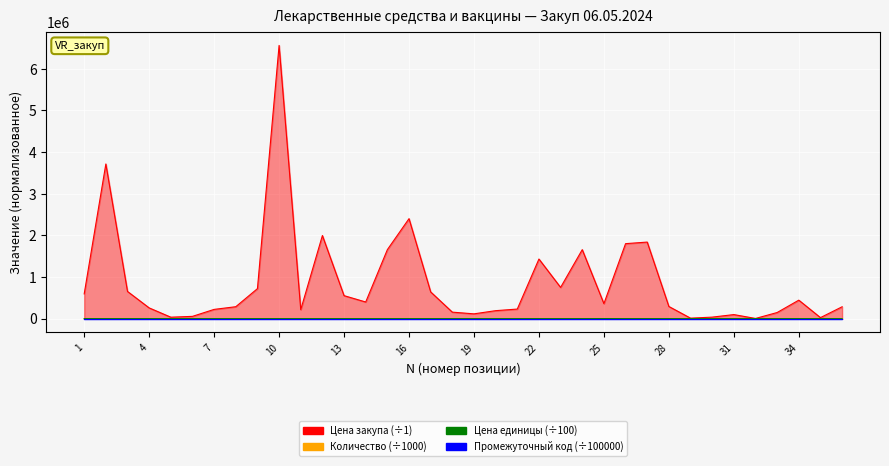

True or false: Количество has more than 2 interior local peaks.

True